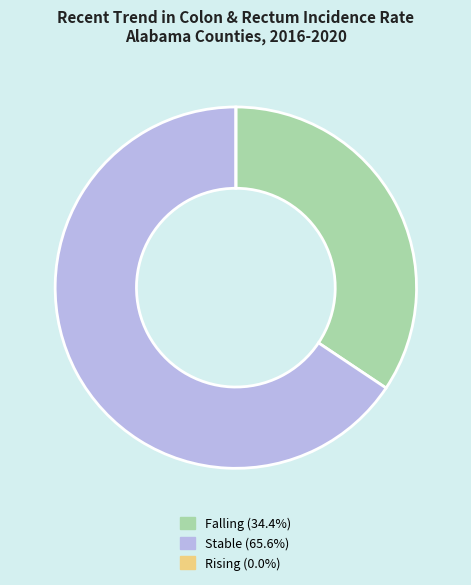

Does any single category account for the majority?

Yes